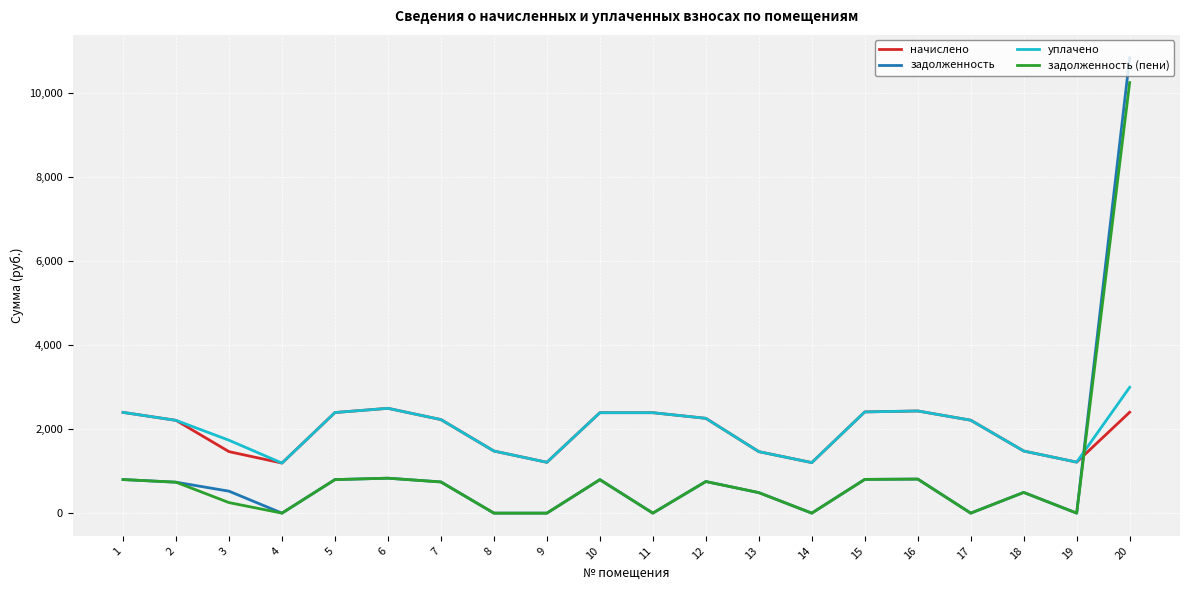

Where is the first local maximum for начислено?

6